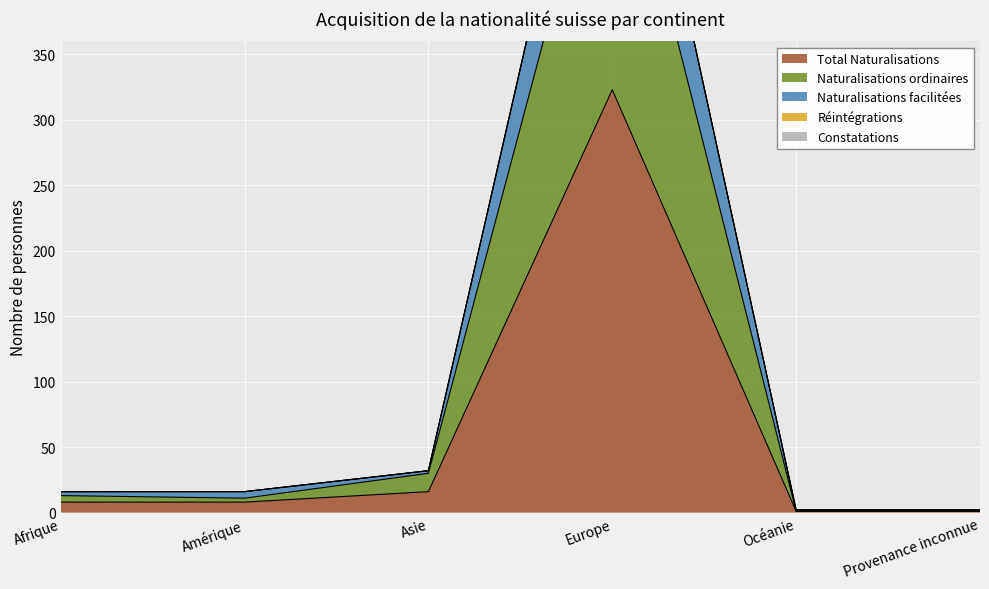

At how many categories does at least one series exceed 471?

1